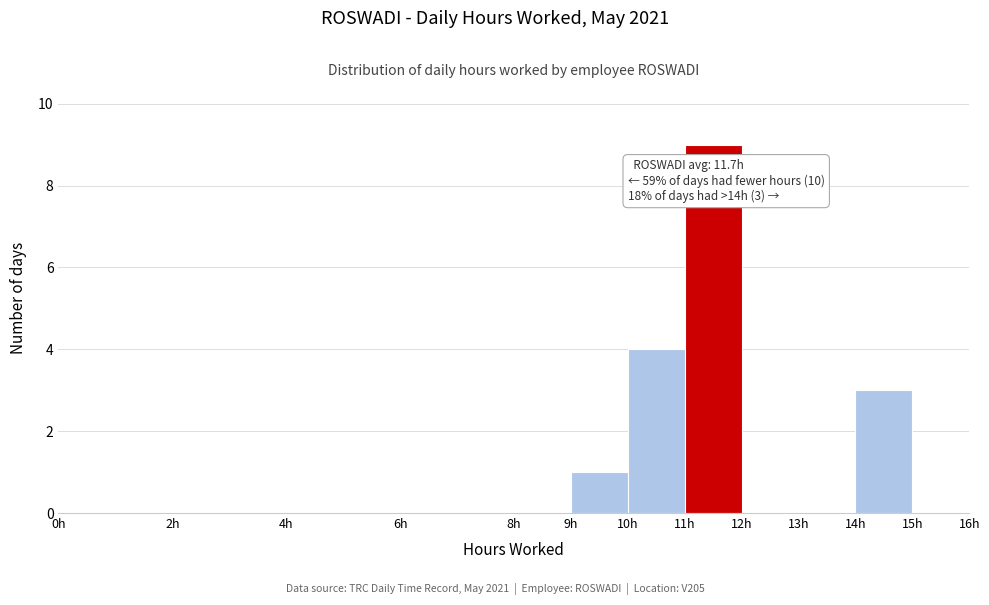

Over which range of the x-axis is the bar tallest?

11 to 12